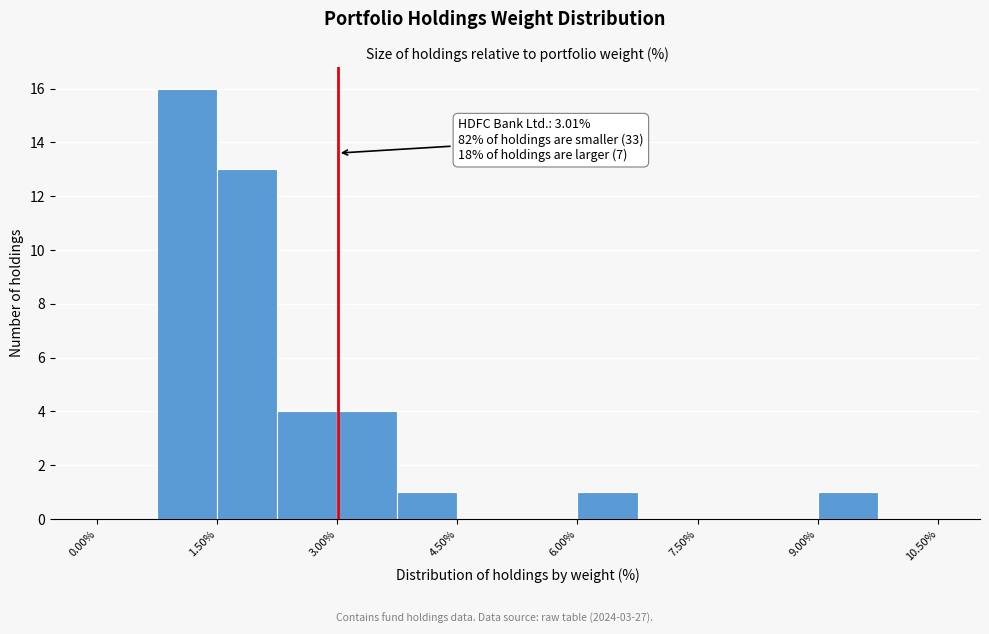

Read against the x-axis, roughly where is the centre of the tallest bar?

1.2